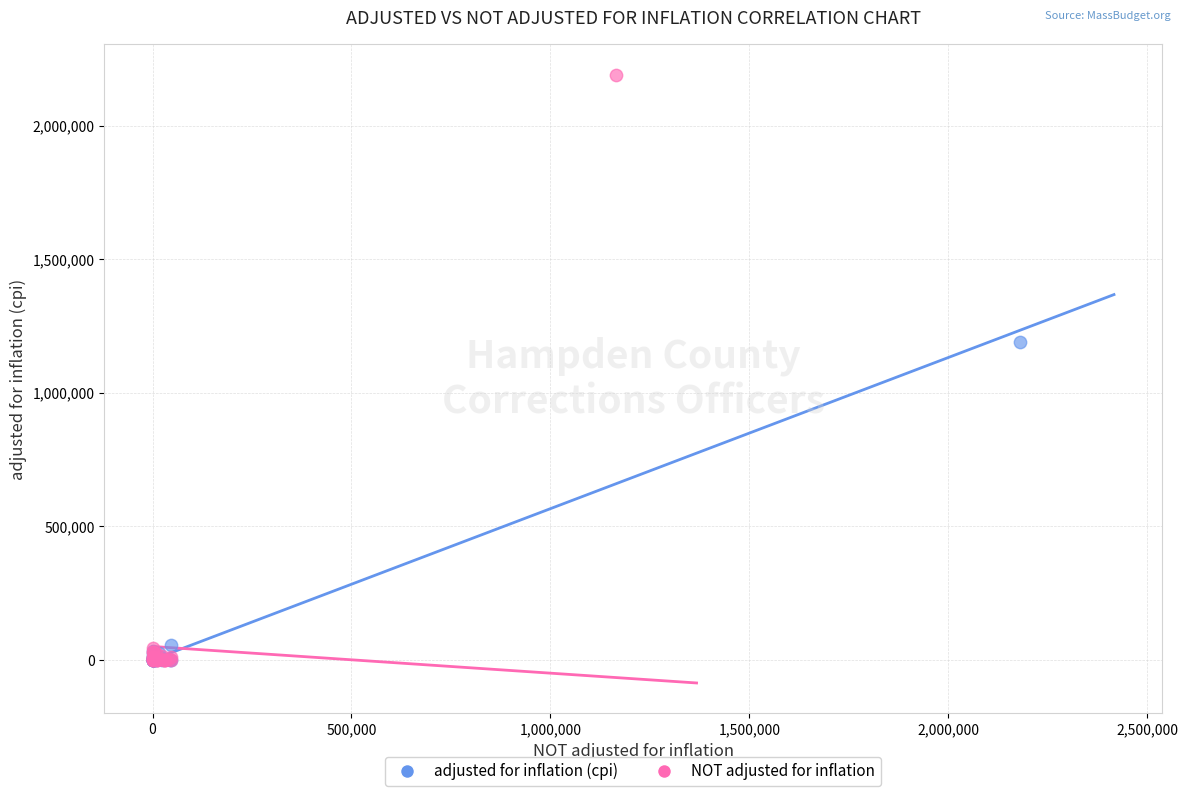

Which series has the largest Y range (max minus min)?

NOT adjusted for inflation